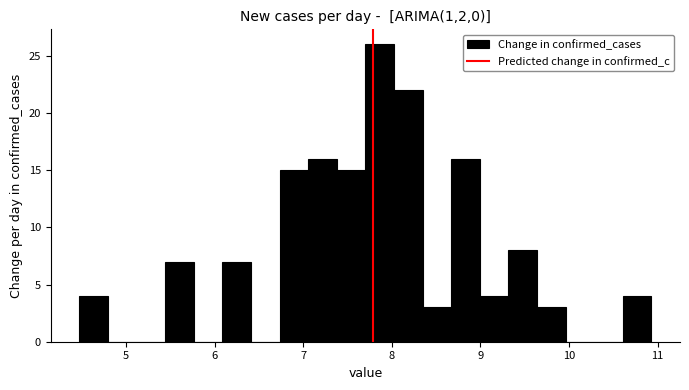

Around what value on the x-axis is the tallest bar? Give the approximate position of its centre, as read against the axis.

7.9